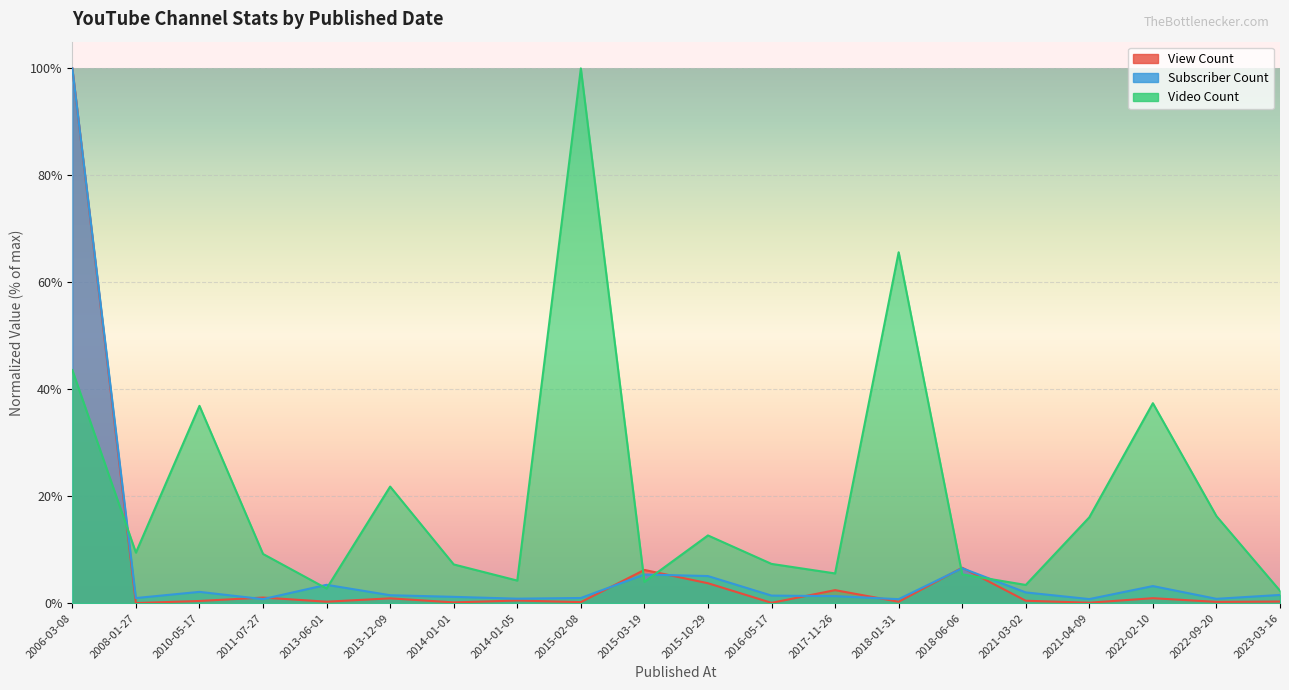

At how many categories does at least one series exceed 0?

20